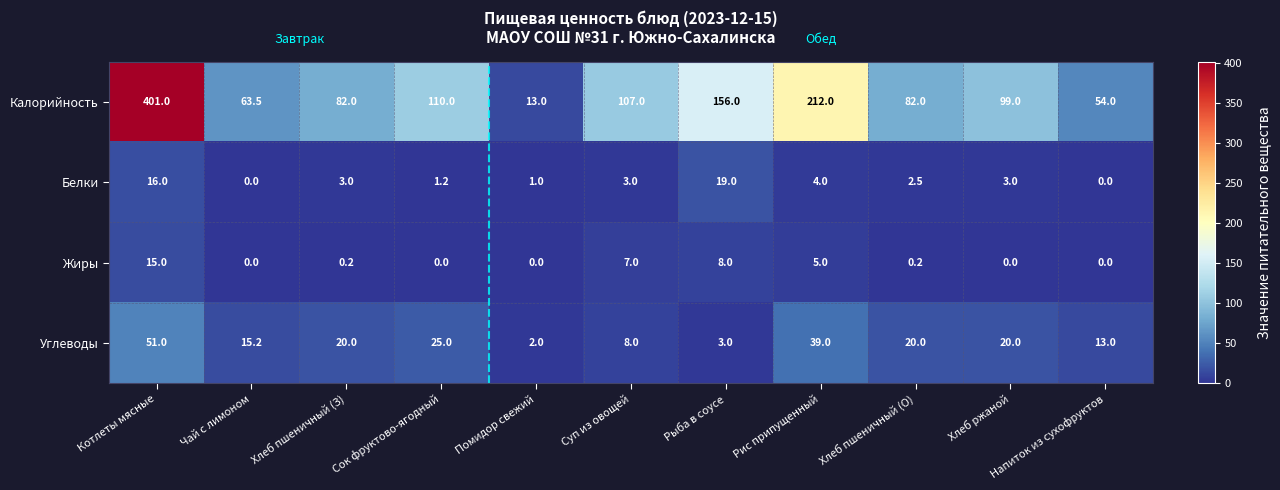

How many data points does each series have?

11